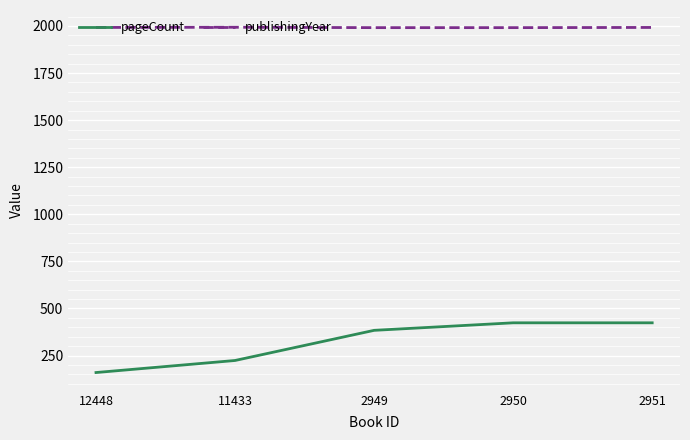

What is the spread (max minus min) of values at 2951?

1568